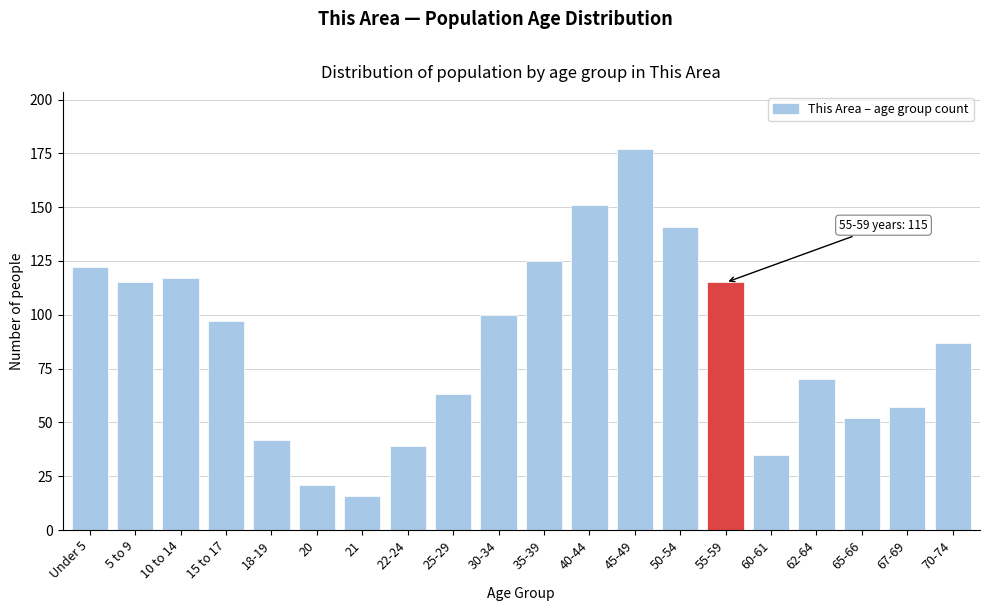

Reading left to right, transcribe all the data shown in this chart.

Under 5=122	5 to 9=115	10 to 14=117	15 to 17=97	18-19=42	20=21	21=16	22-24=39	25-29=63	30-34=100	35-39=125	40-44=151	45-49=177	50-54=141	55-59=115	60-61=35	62-64=70	65-66=52	67-69=57	70-74=87